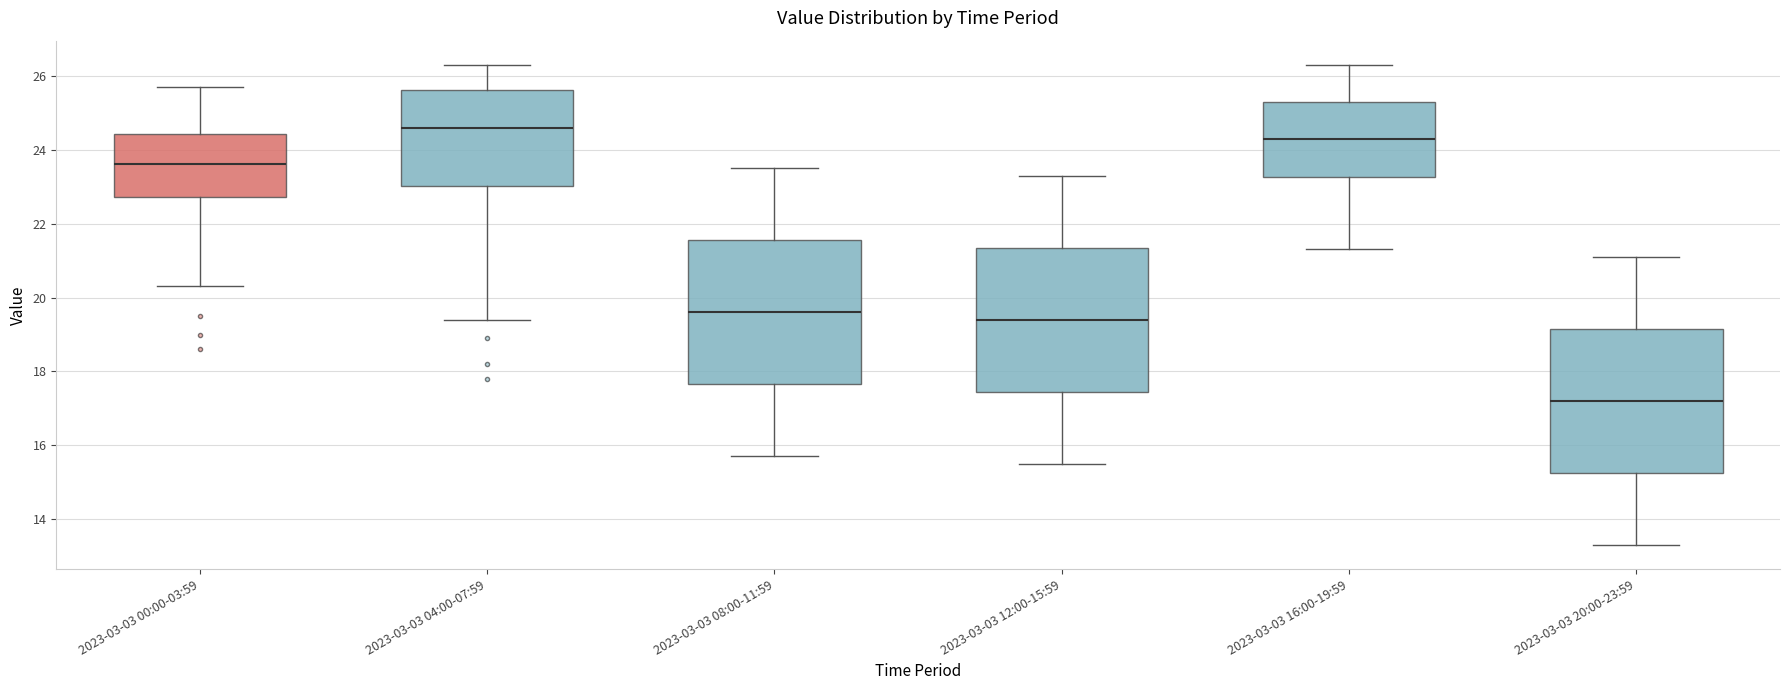

Which box has the highest median line?

2023-03-03 04:00-07:59